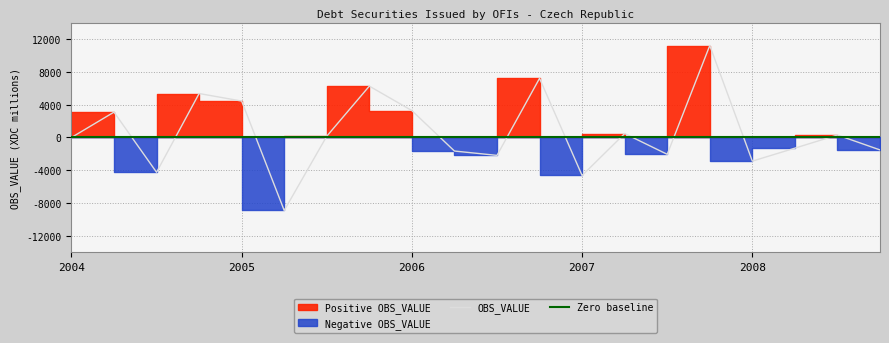

Which category has the lowest value in the Negative Values series?

2005-Q2